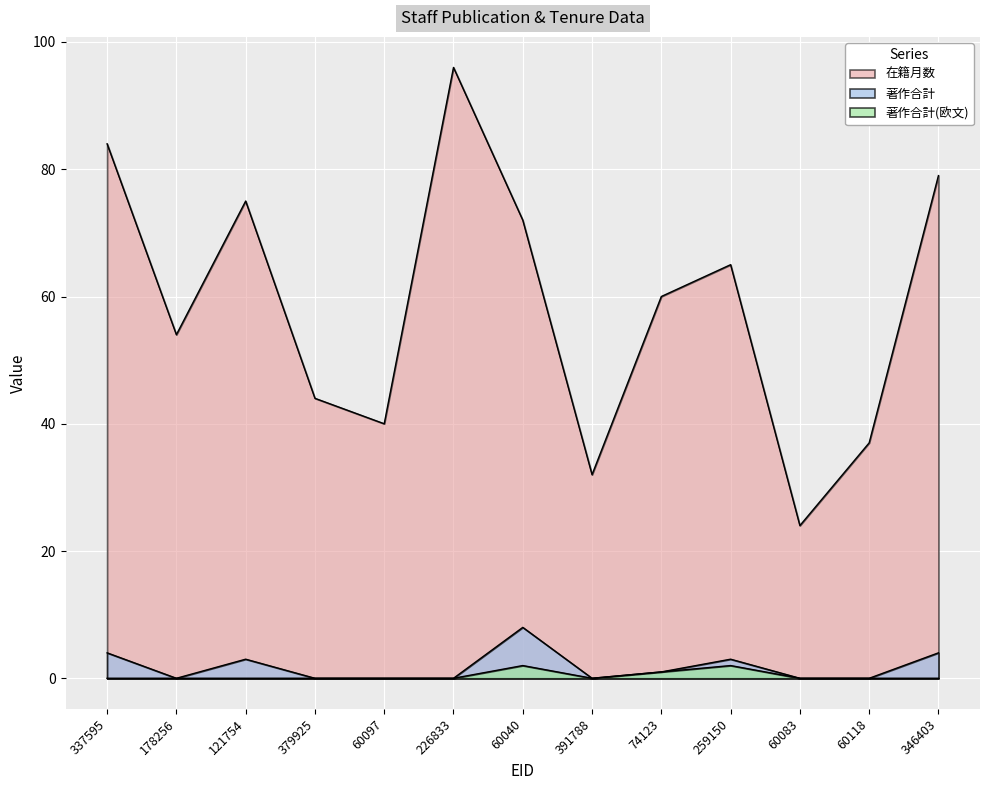

Which series changed the most between 391788 and 259150?

在籍月数